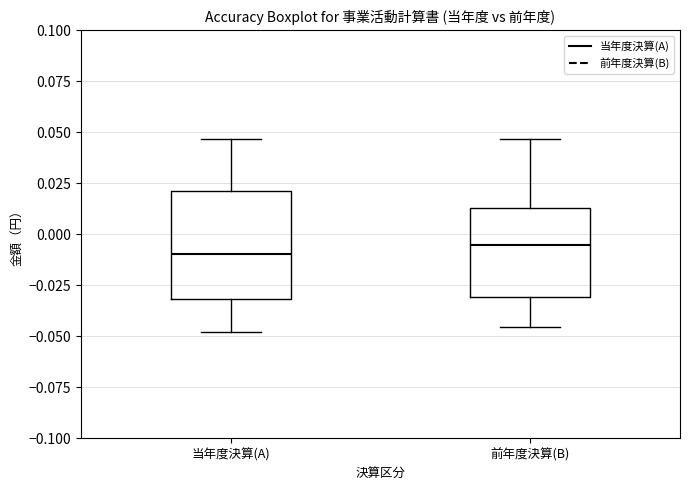

Where does the median line of the box for 当年度決算(A) sit on the y-axis? The values are not printed on the chart, so give them approximately, as read against the axis.

-0.010